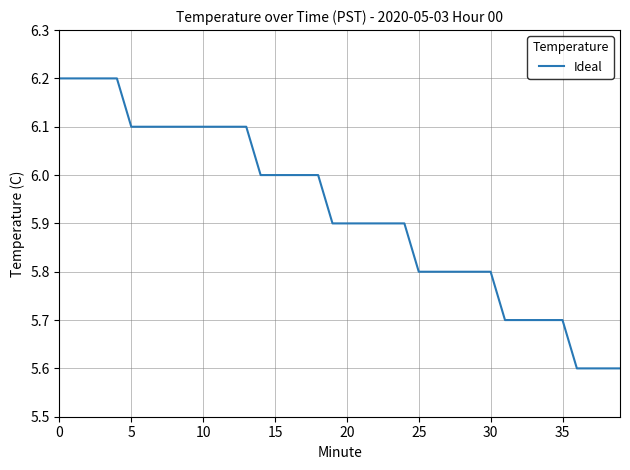

What is the smallest value displayed?

5.6